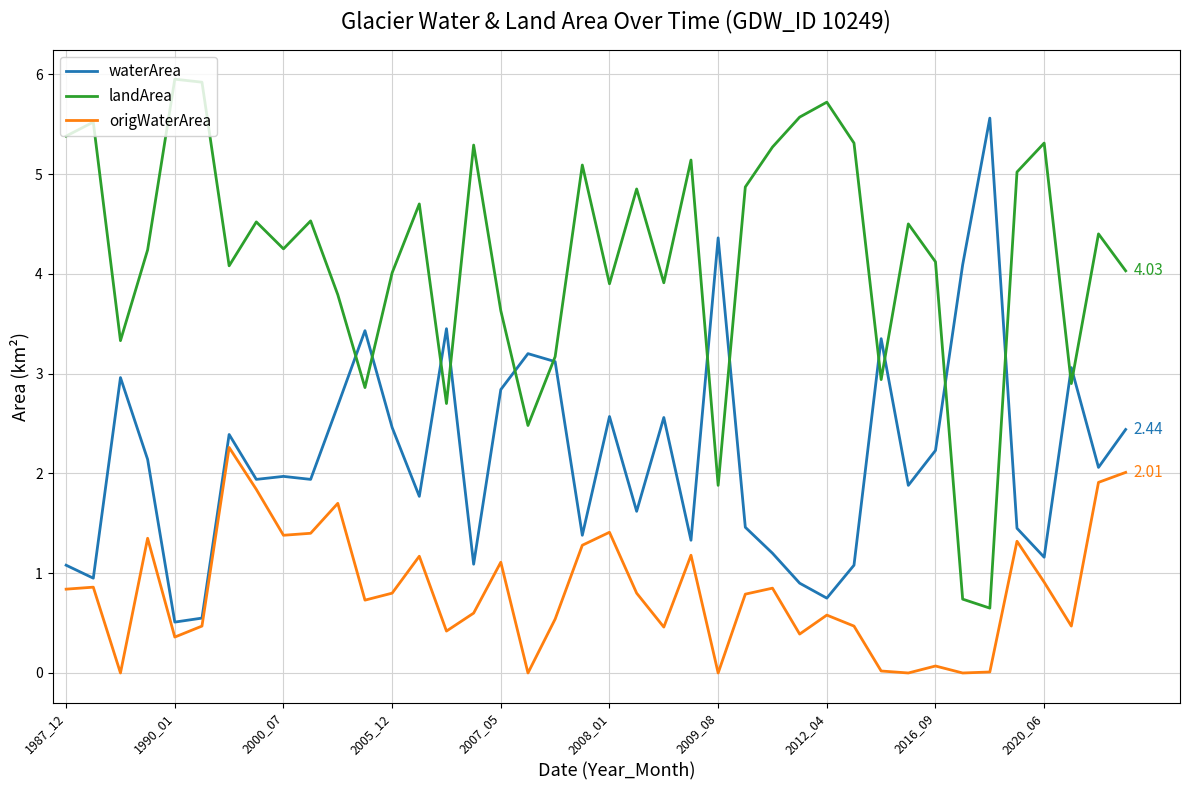

Which series has the largest total across all categories?

landArea